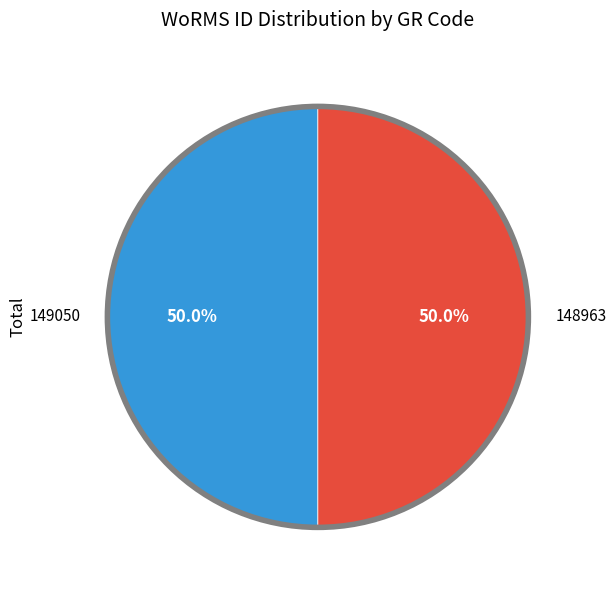

How many segments does this pie chart have?

2